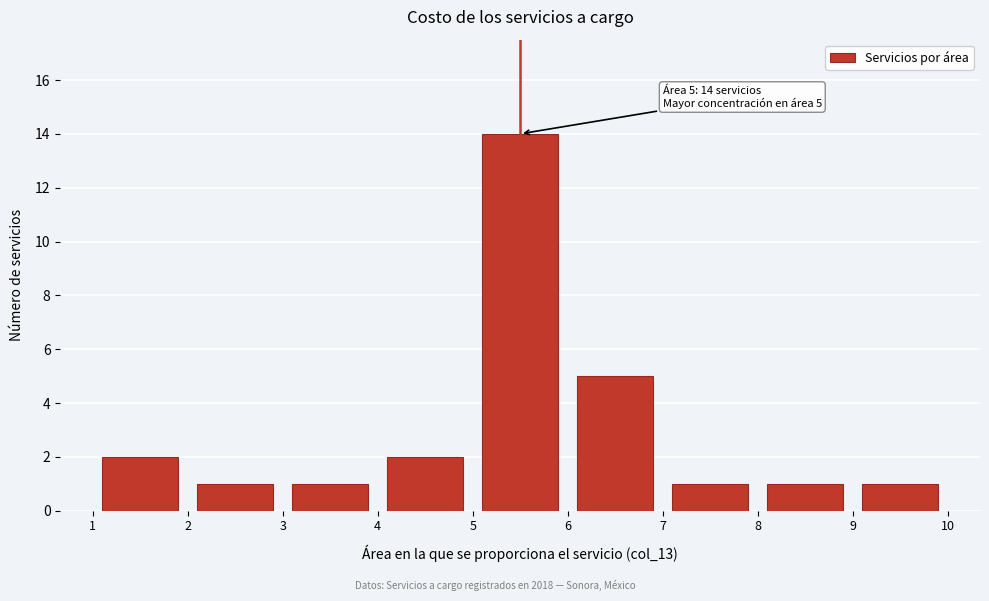

Which range on the x-axis has the tallest bar?

5 to 6